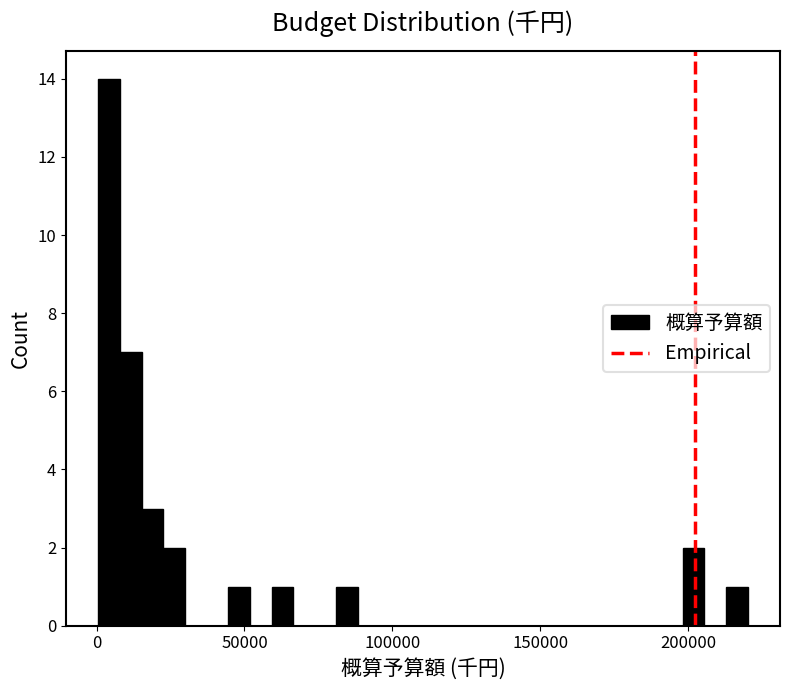

Around what value on the x-axis is the tallest bar? Give the approximate position of its centre, as read against the axis.

5000